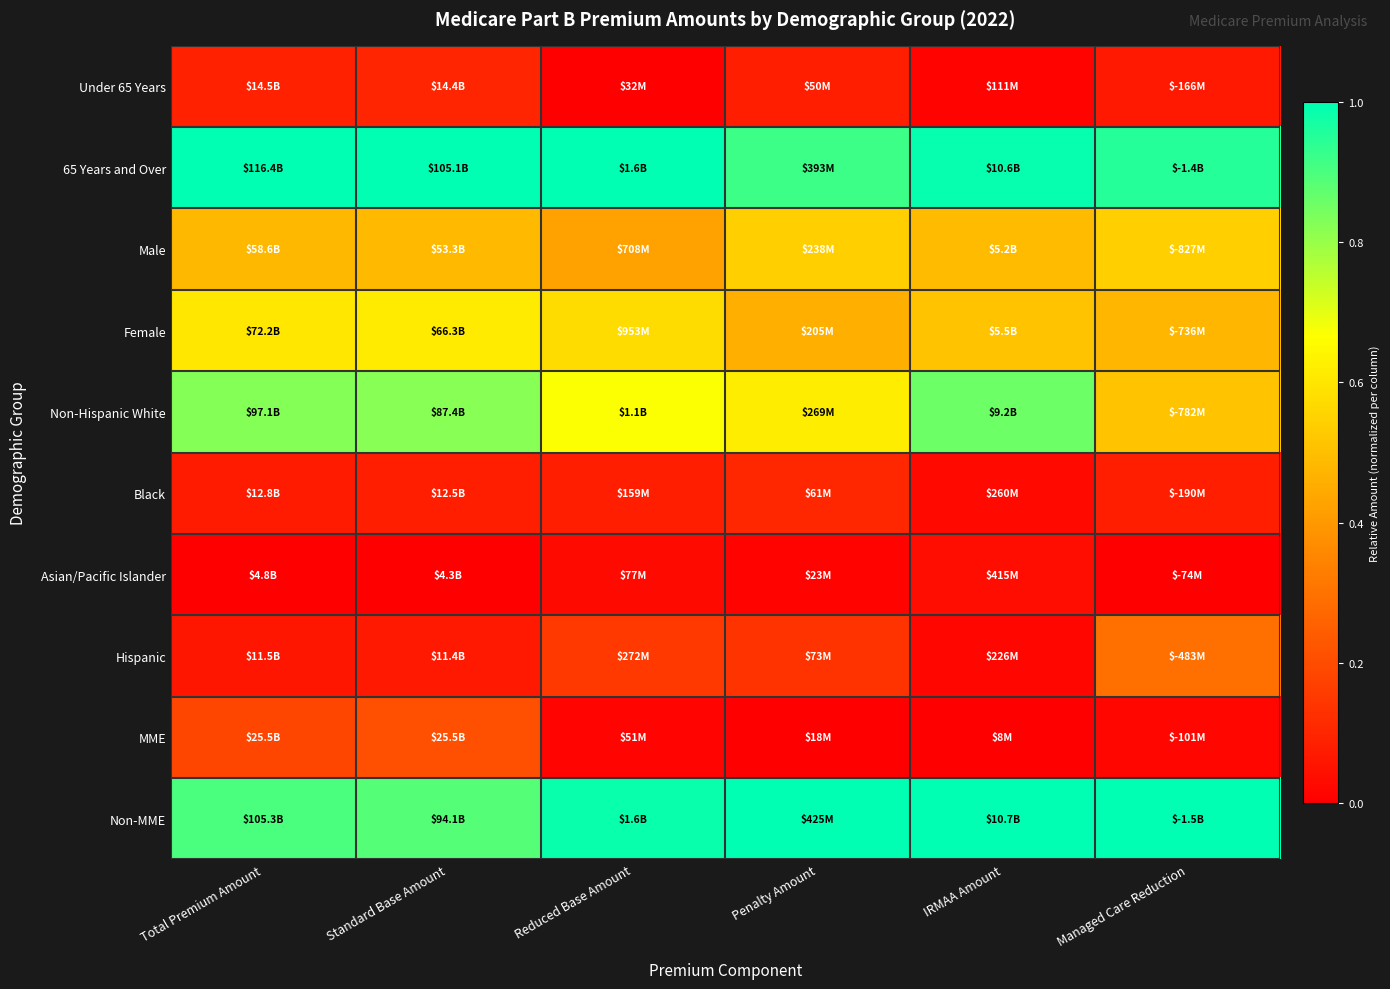

Reading left to right, what are all the values shown in this chart?

Under 65 Years: Total Premium Amount=0.1	Standard Base Amount=0.1	Reduced Base Amount=0.0	Penalty Amount=0.1	IRMAA Amount=0.0	Managed Care Reduction=0.1
65 Years and Over: Total Premium Amount=1.0	Standard Base Amount=1.0	Reduced Base Amount=1.0	Penalty Amount=0.9	IRMAA Amount=1.0	Managed Care Reduction=1.0
Male: Total Premium Amount=0.5	Standard Base Amount=0.5	Reduced Base Amount=0.4	Penalty Amount=0.5	IRMAA Amount=0.5	Managed Care Reduction=0.5
Female: Total Premium Amount=0.6	Standard Base Amount=0.6	Reduced Base Amount=0.6	Penalty Amount=0.5	IRMAA Amount=0.5	Managed Care Reduction=0.5
Non-Hispanic White: Total Premium Amount=0.8	Standard Base Amount=0.8	Reduced Base Amount=0.7	Penalty Amount=0.6	IRMAA Amount=0.9	Managed Care Reduction=0.5
Black: Total Premium Amount=0.1	Standard Base Amount=0.1	Reduced Base Amount=0.1	Penalty Amount=0.1	IRMAA Amount=0.0	Managed Care Reduction=0.1
Asian/Pacific Islander: Total Premium Amount=0.0	Standard Base Amount=0.0	Reduced Base Amount=0.0	Penalty Amount=0.0	IRMAA Amount=0.0	Managed Care Reduction=0.0
Hispanic: Total Premium Amount=0.1	Standard Base Amount=0.1	Reduced Base Amount=0.2	Penalty Amount=0.1	IRMAA Amount=0.0	Managed Care Reduction=0.3
MME: Total Premium Amount=0.2	Standard Base Amount=0.2	Reduced Base Amount=0.0	Penalty Amount=0.0	IRMAA Amount=0.0	Managed Care Reduction=0.0
Non-MME: Total Premium Amount=0.9	Standard Base Amount=0.9	Reduced Base Amount=1.0	Penalty Amount=1.0	IRMAA Amount=1.0	Managed Care Reduction=1.0